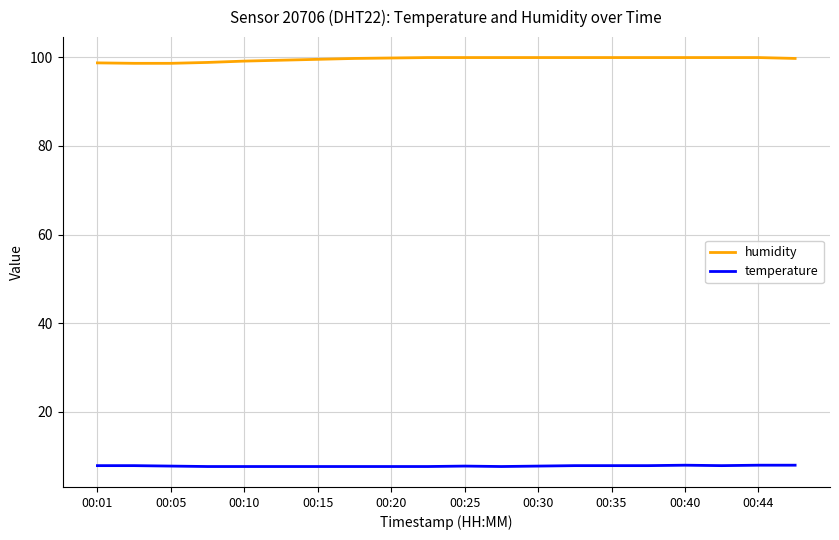

What is the average value of the temperature series?

7.8